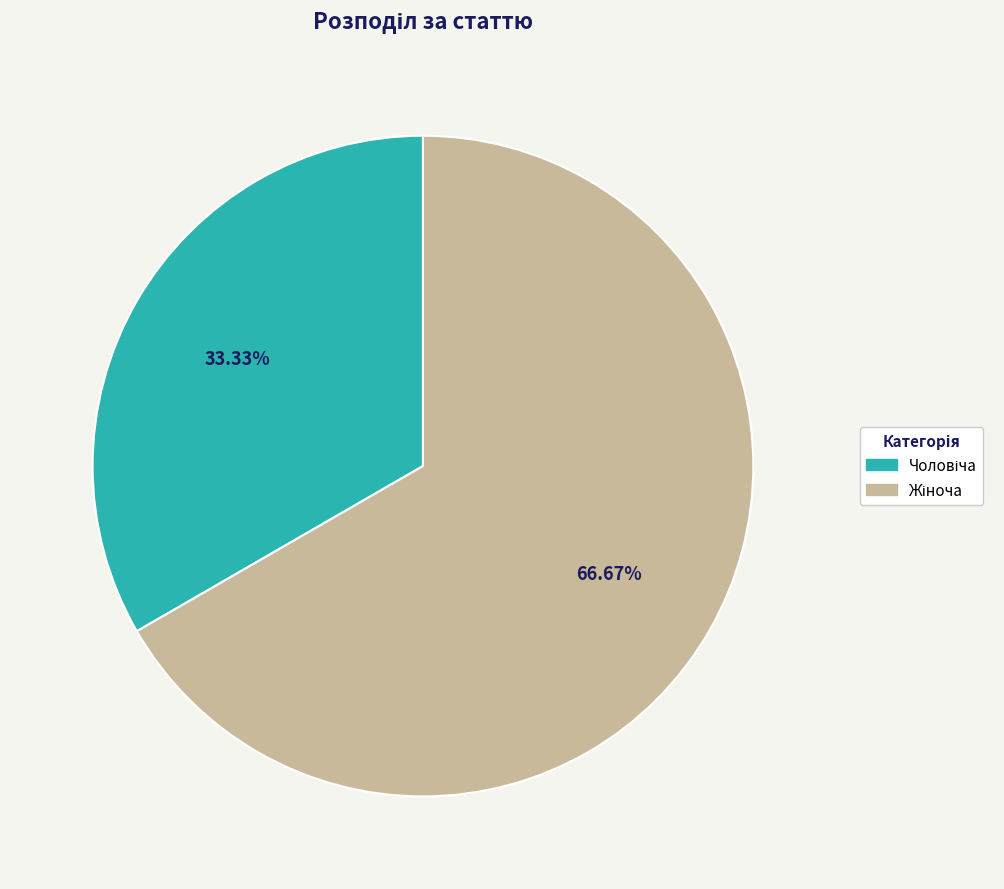

Is there a majority slice in this chart?

Yes